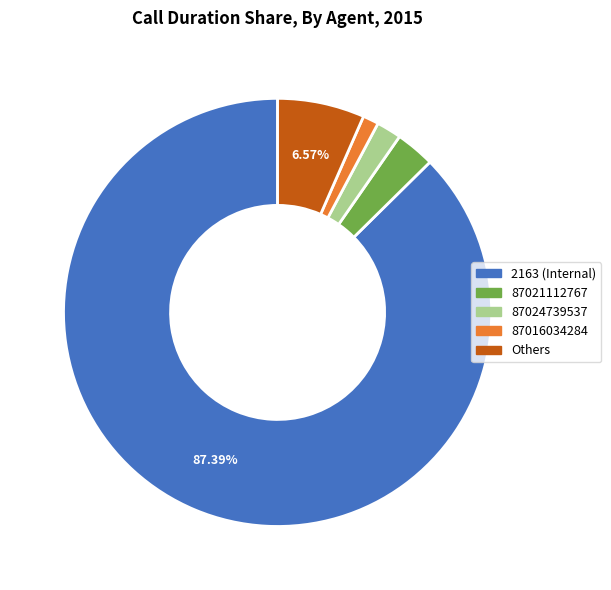

To the nearest percent, what is the difference between the largest and smallest slice percentages?

86%